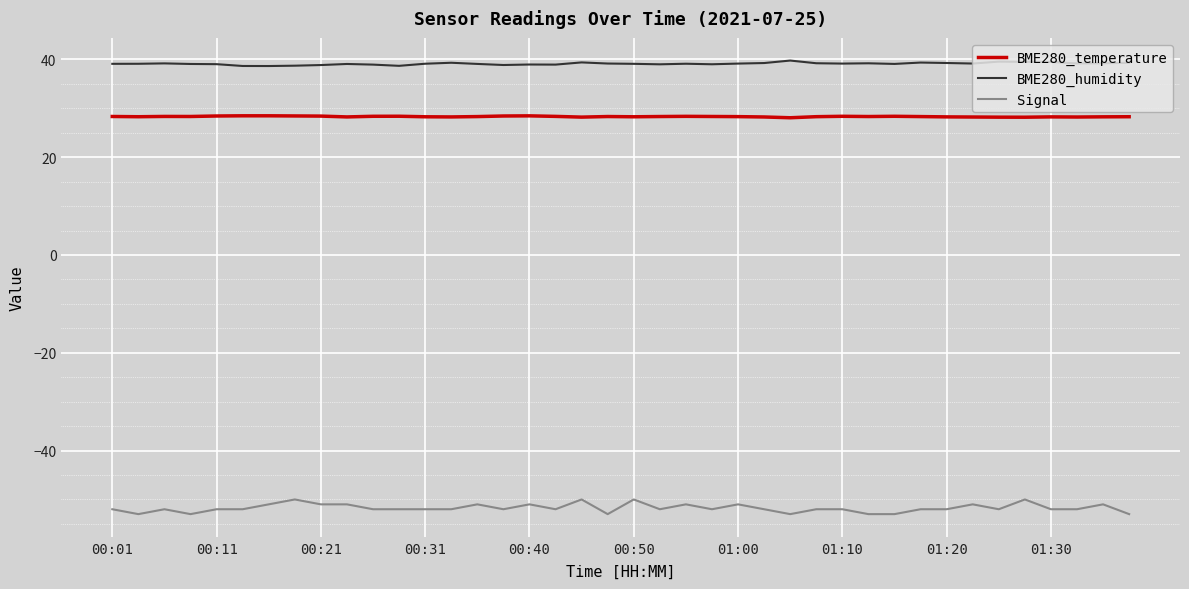

Which series has the widest spread of values?

Signal